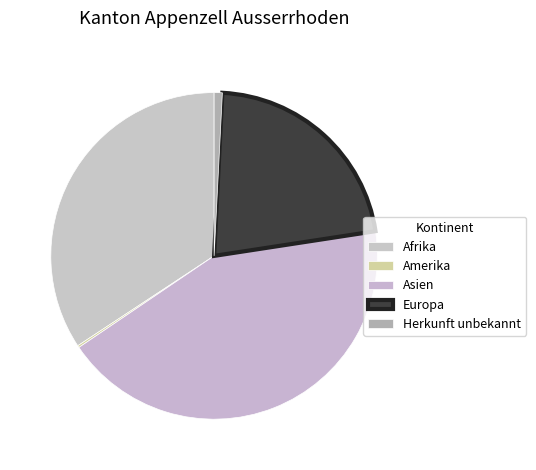

Is it true that Asien is 43% of the pie?

True